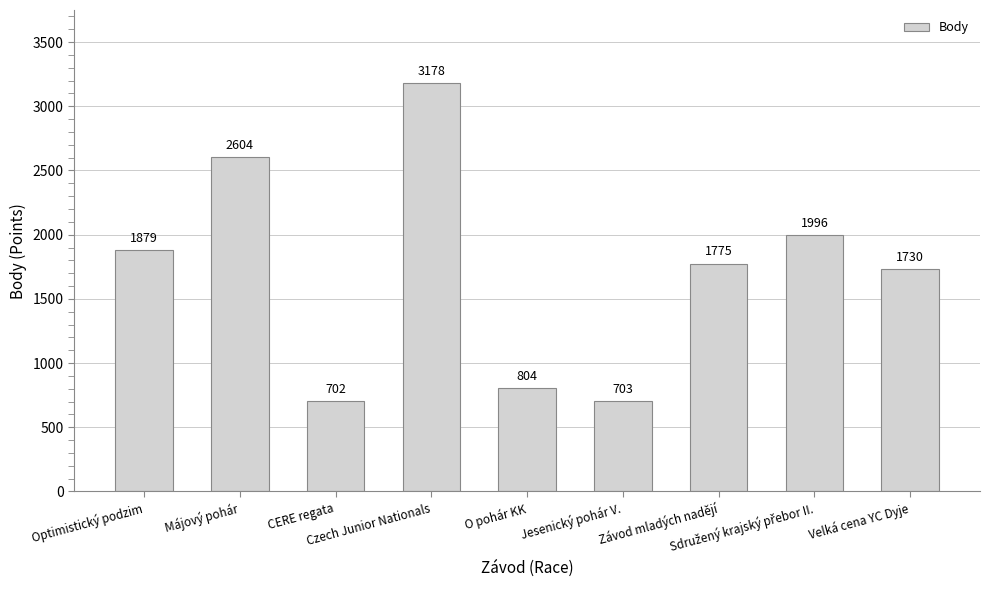

True or false: the data shows 472 at CERE regata.

False